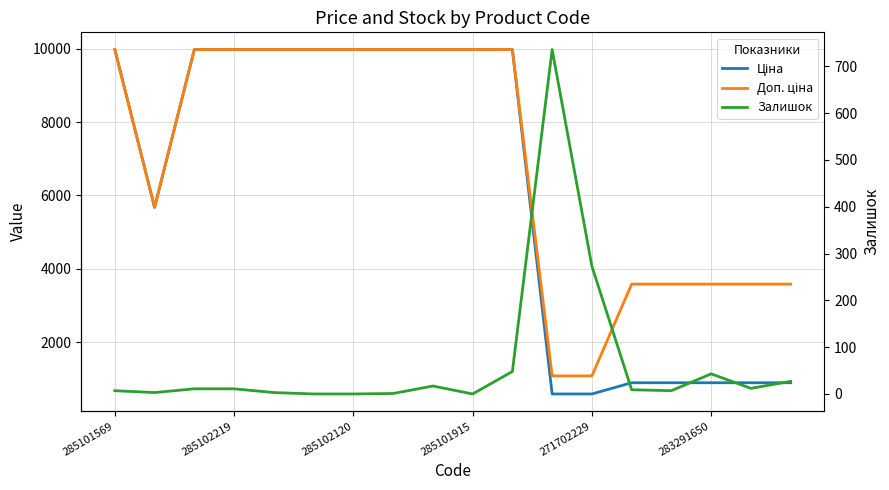

What is the maximum value for Ціна?

9975.0